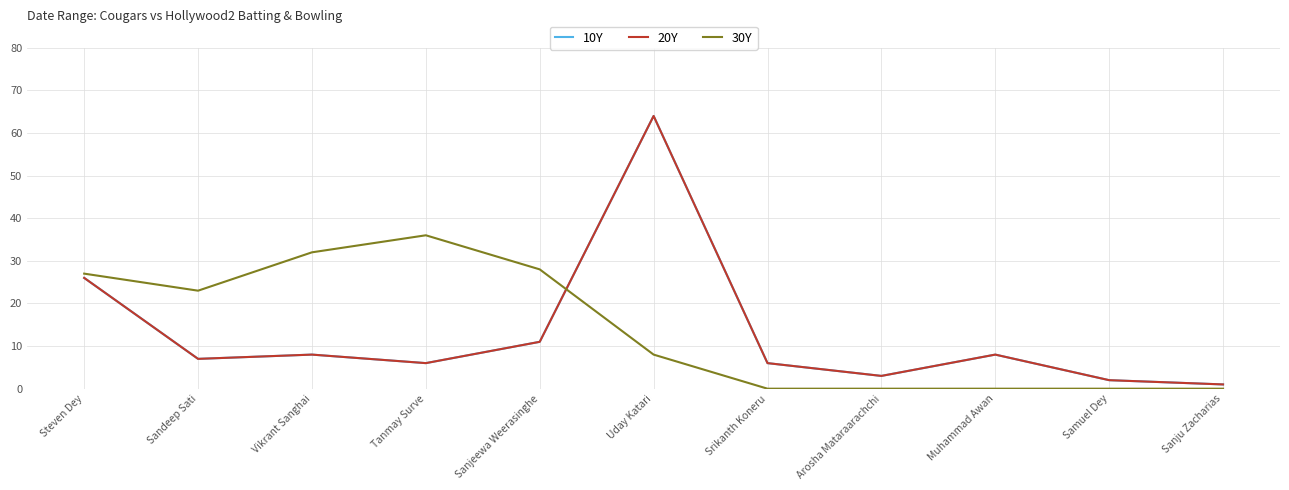

The 10Y series shows 26 at Steven Dey. True or false?

True